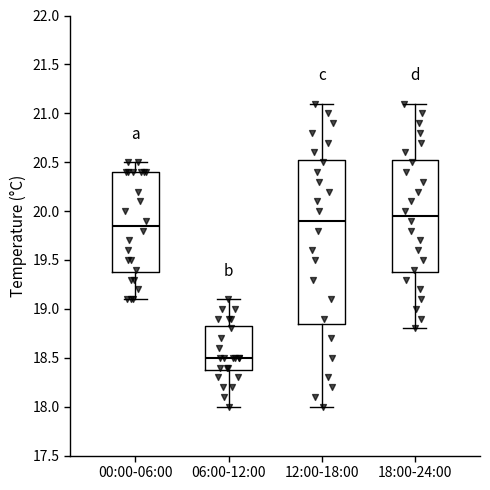

Which box has the highest median line?

18:00-24:00